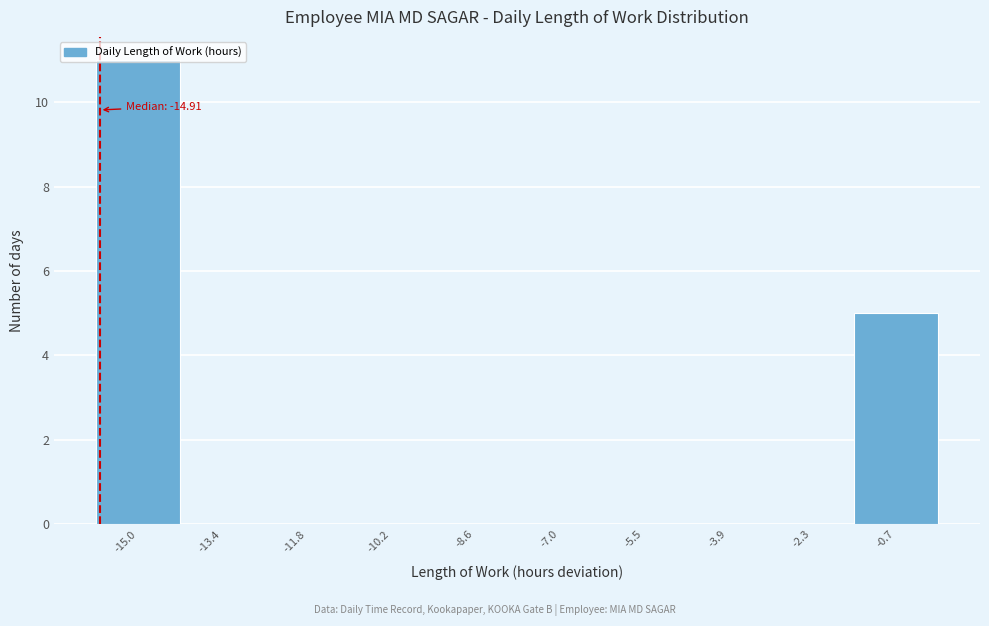

Between -7.0 and -0.7, which is larger?

-0.7